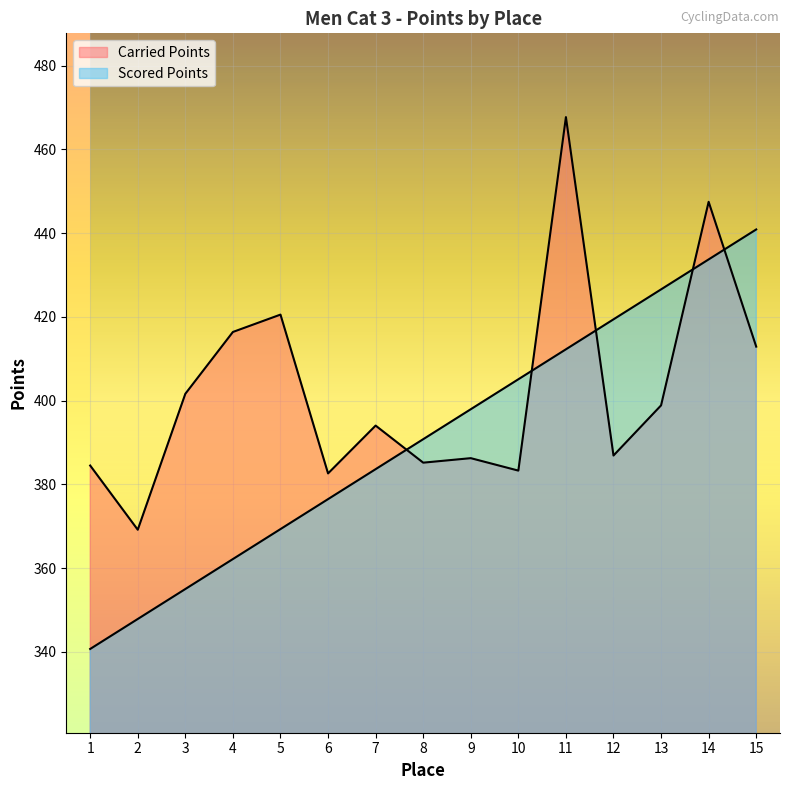

What is the sum of the Scored Points values at 9 and 5?

767.3